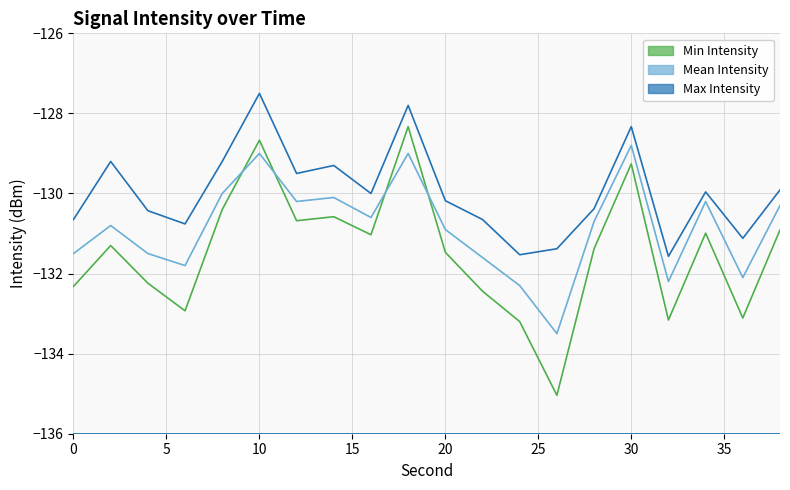

Read the Mean Intensity value at 12.

-130.2